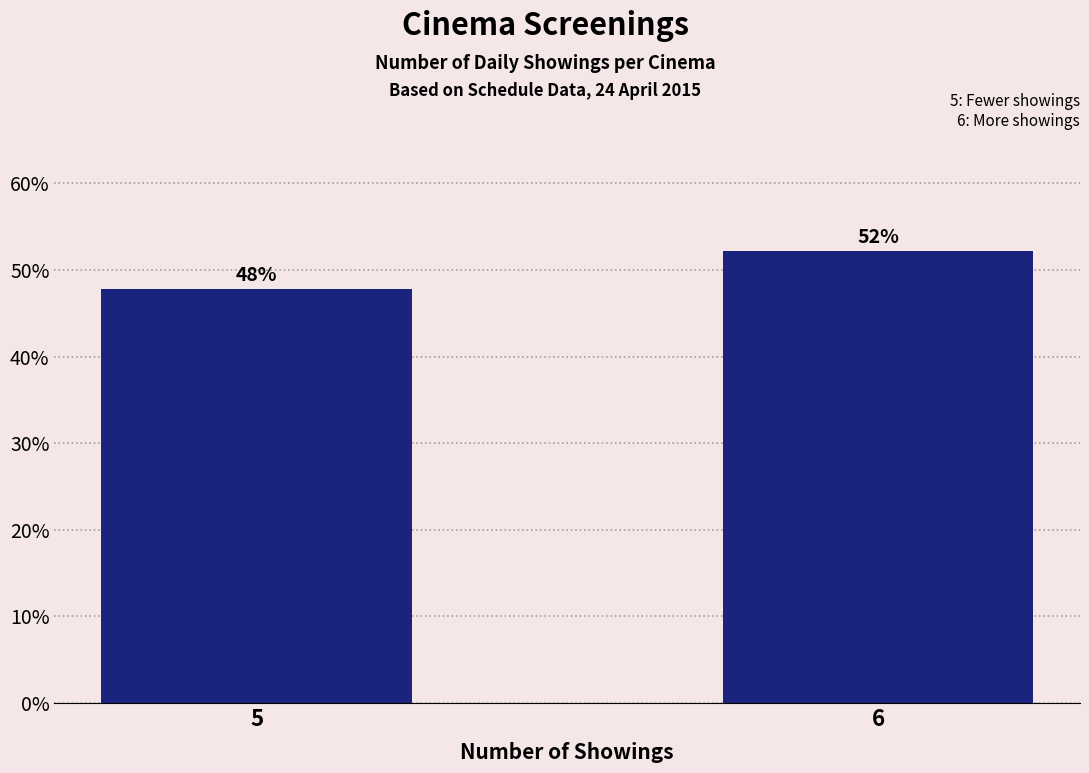

Between 6 and 5, which is larger?

6